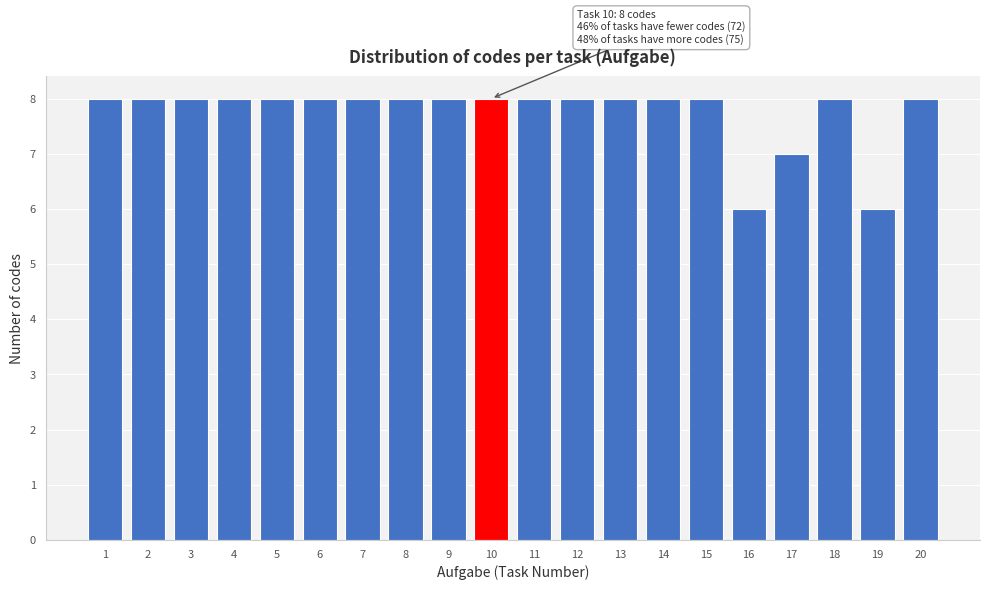

Reading right to left, extract all data points from this chart.

20=8	19=6	18=8	17=7	16=6	15=8	14=8	13=8	12=8	11=8	10=8	9=8	8=8	7=8	6=8	5=8	4=8	3=8	2=8	1=8